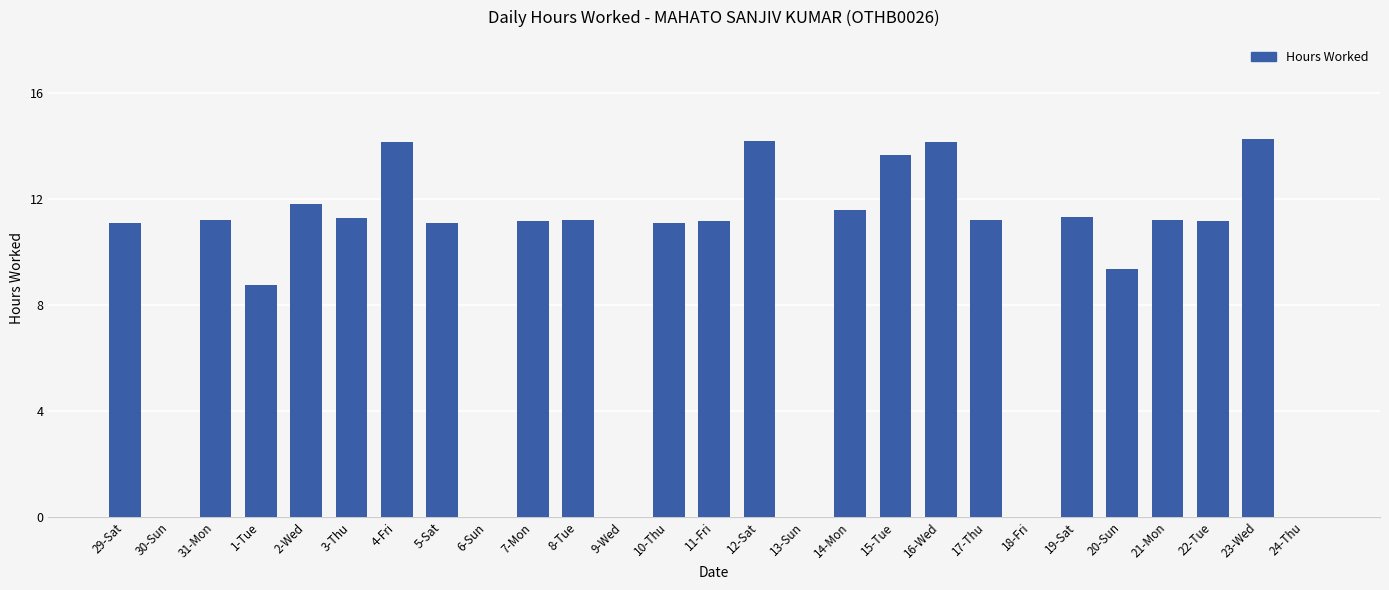

Are the bars grouped side by side (vs. stacked)?

No